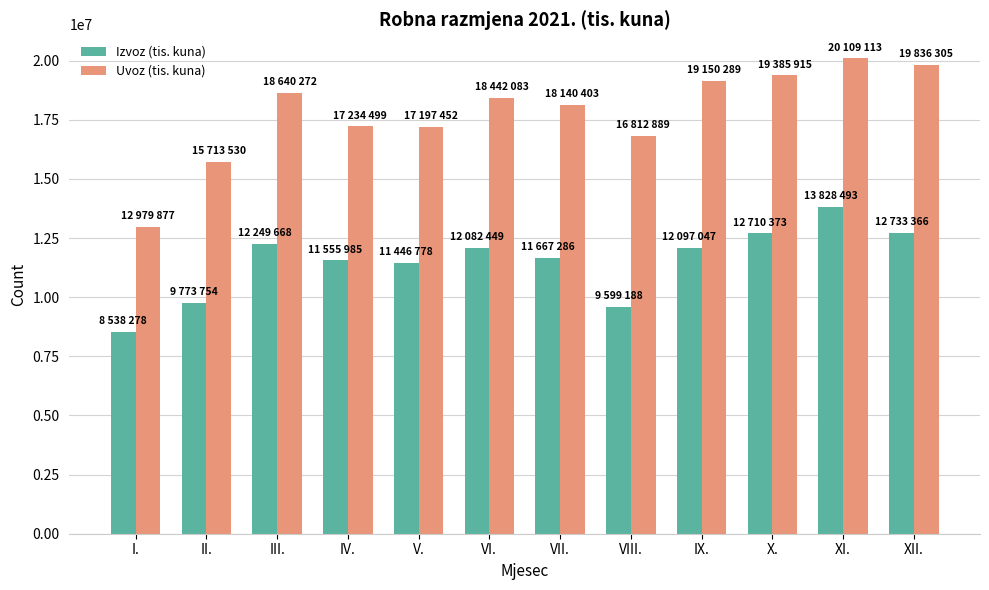

What is the spread (max minus min) of values at I.?

4441599